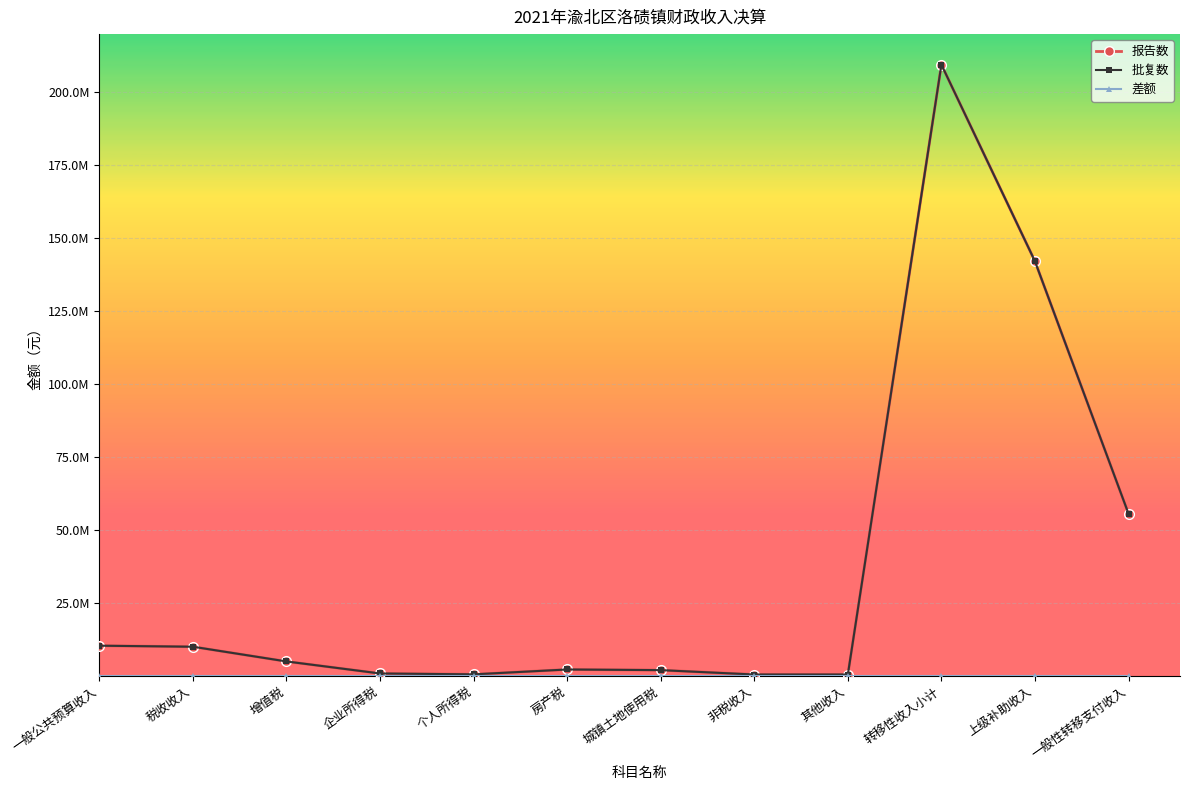

What is the value of the 报告数 point at the 7th from the left?

1855232.4